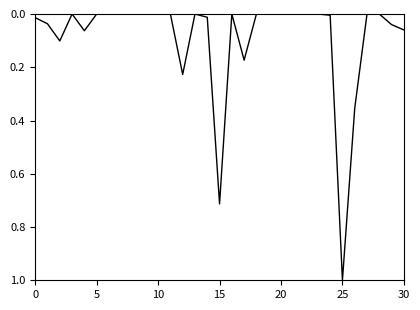

What is the greatest value displayed?

1.0